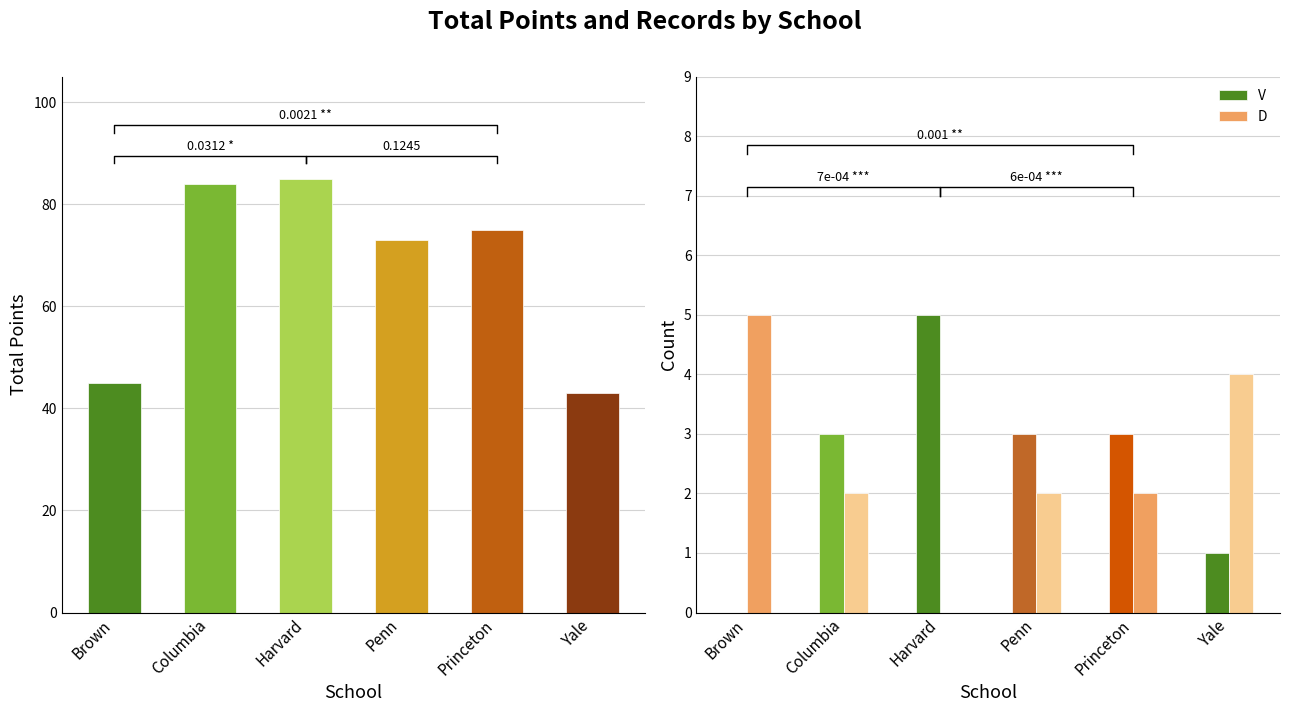

True or false: col_11 has a value of 43 at Yale.

True